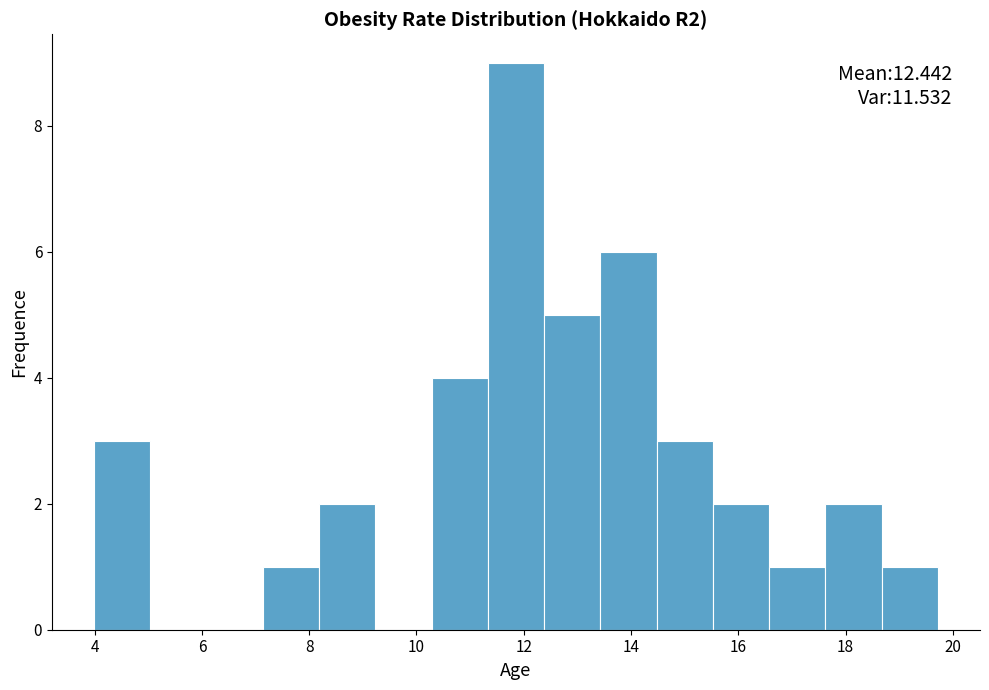

Over which range of the x-axis is the bar tallest?

11.4 to 12.4